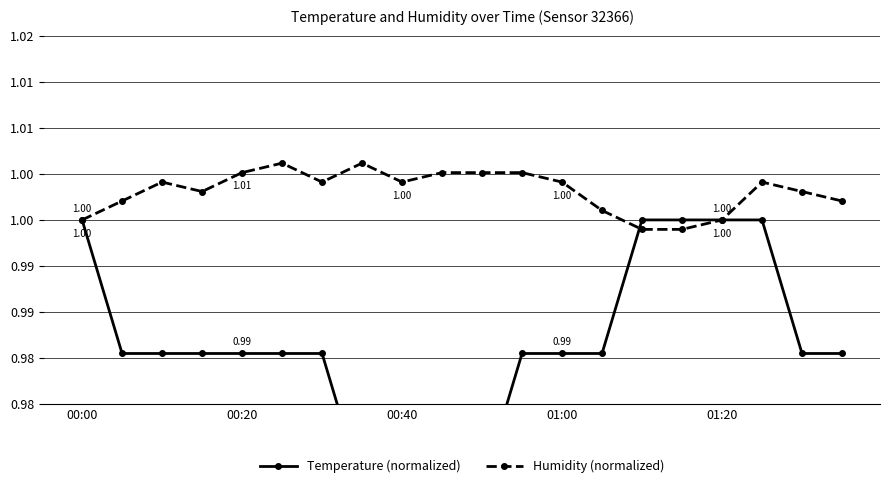

How many Humidity (normalized) values are between 1 and 2?

18